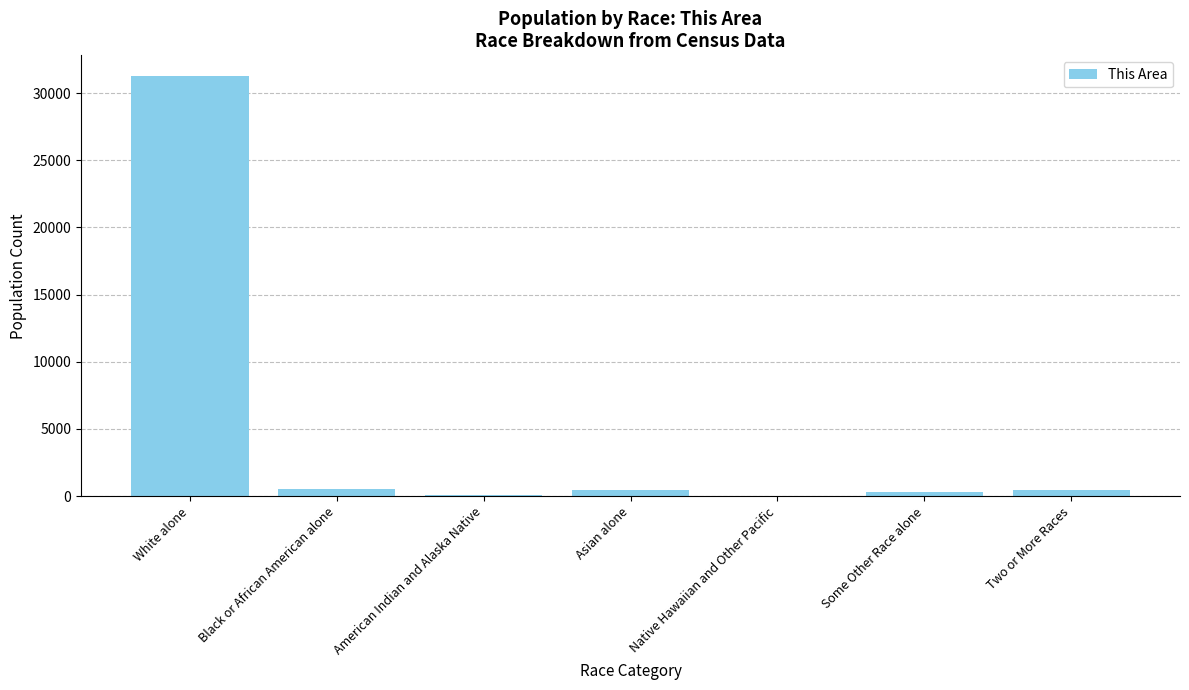

Where is the data nearest to the value 15626?

Black or African American alone